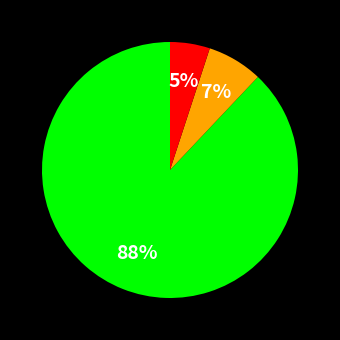

To the nearest percent, what is the difference between the largest and smallest slice percentages?

83%